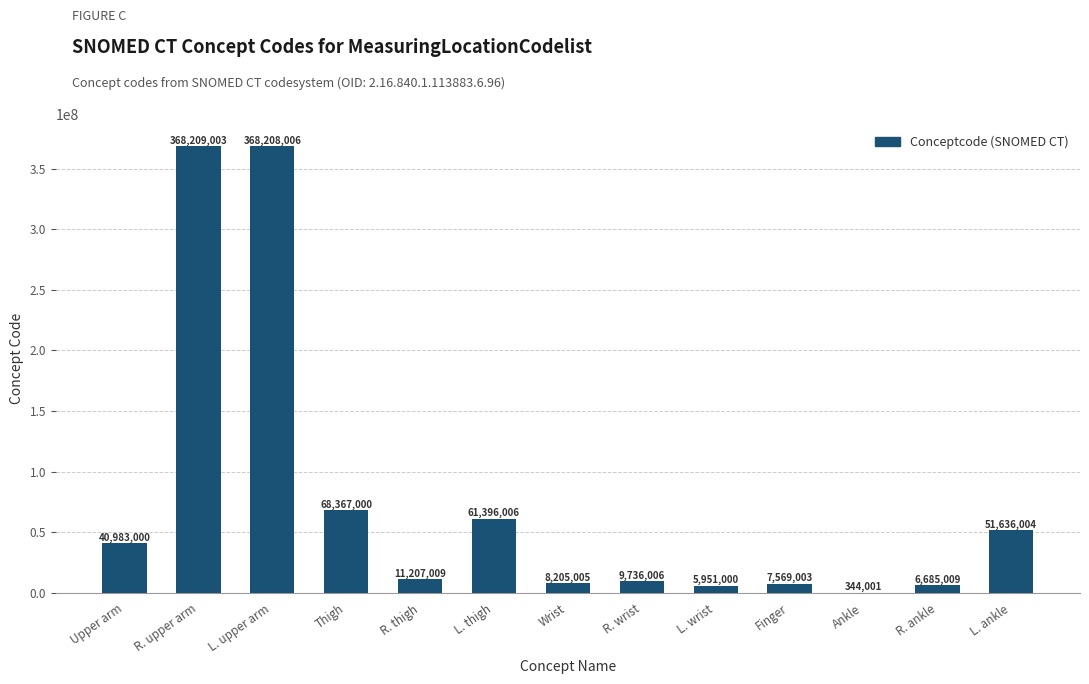

The value at L. thigh is 61396006. True or false?

True